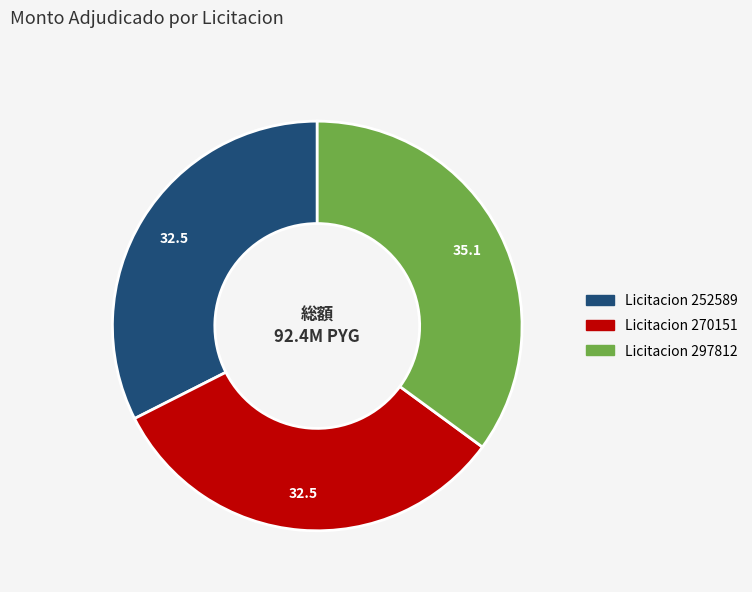

Does any single category account for the majority?

No